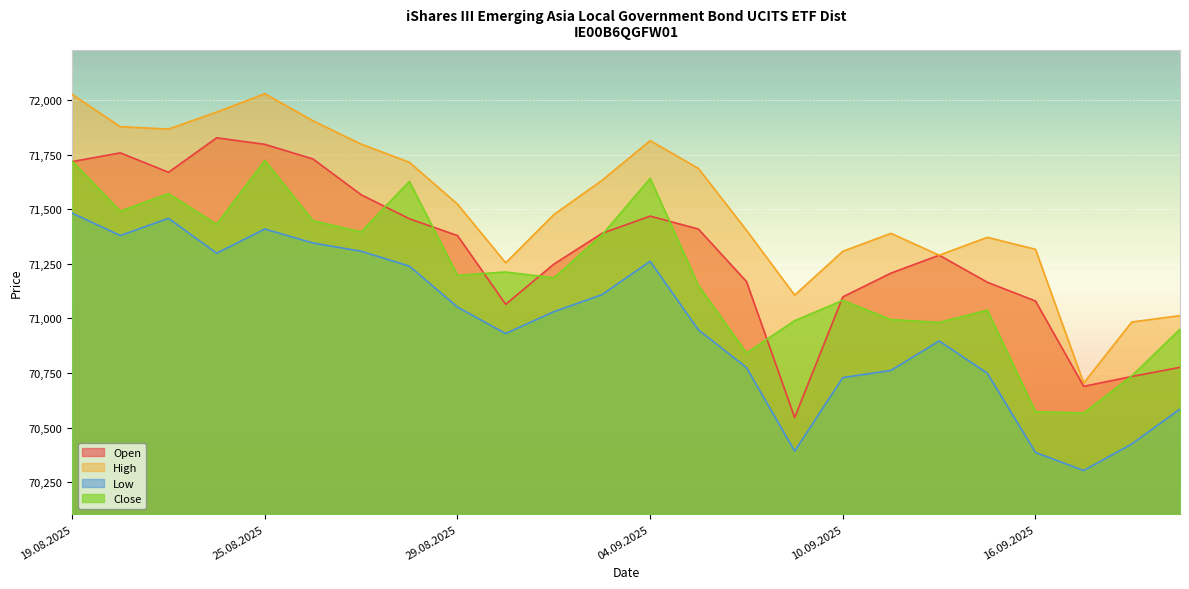

What is the lowest value of the High series?

70704